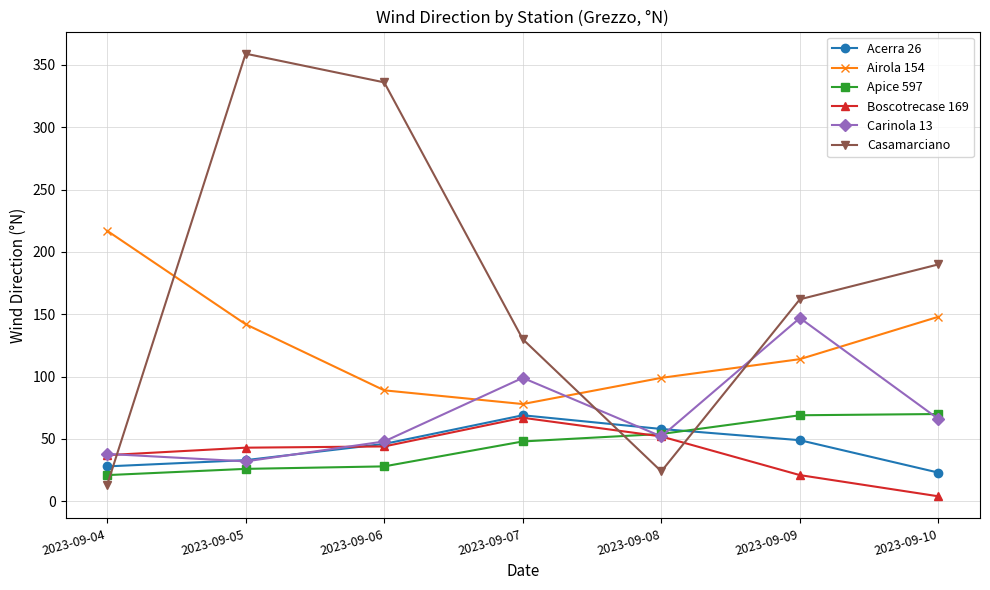

How many data points does each series have?

7